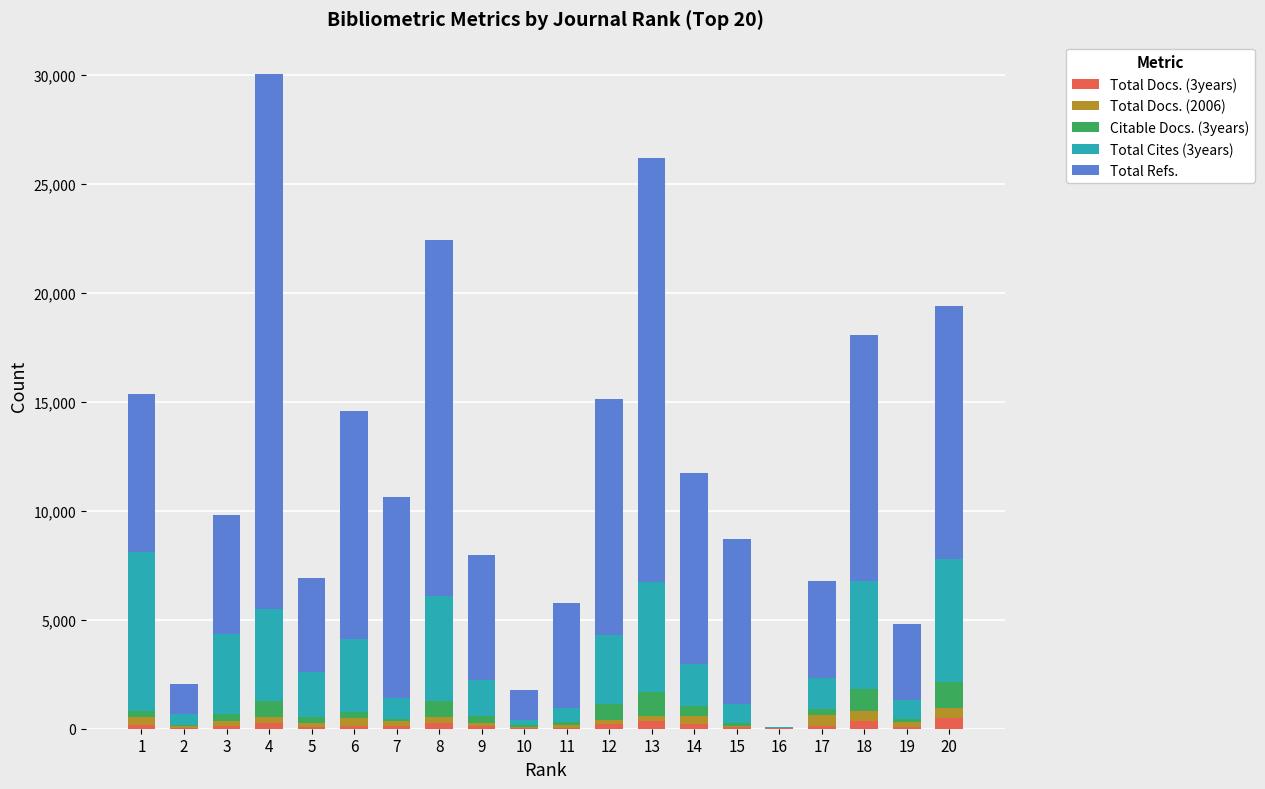

At which category is the sum across all series the highest?

4